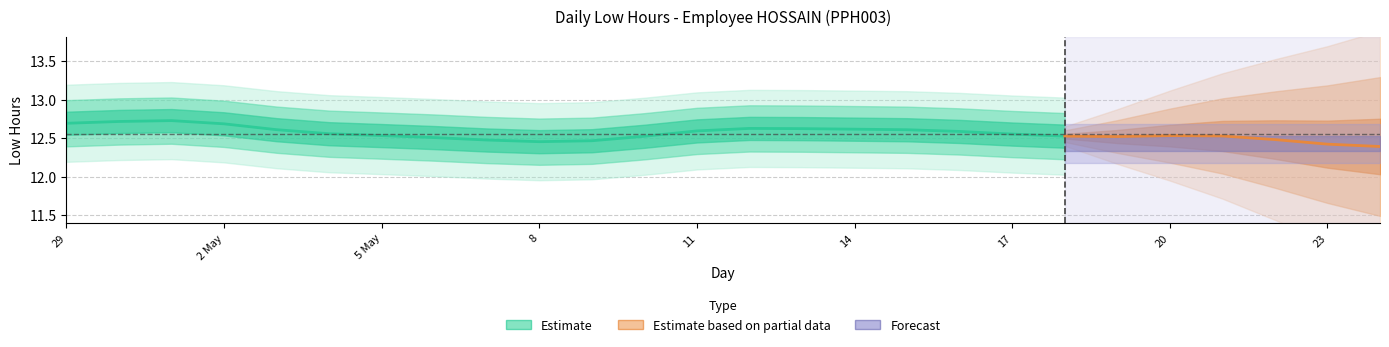

Between 15 and 25, which is larger?

15